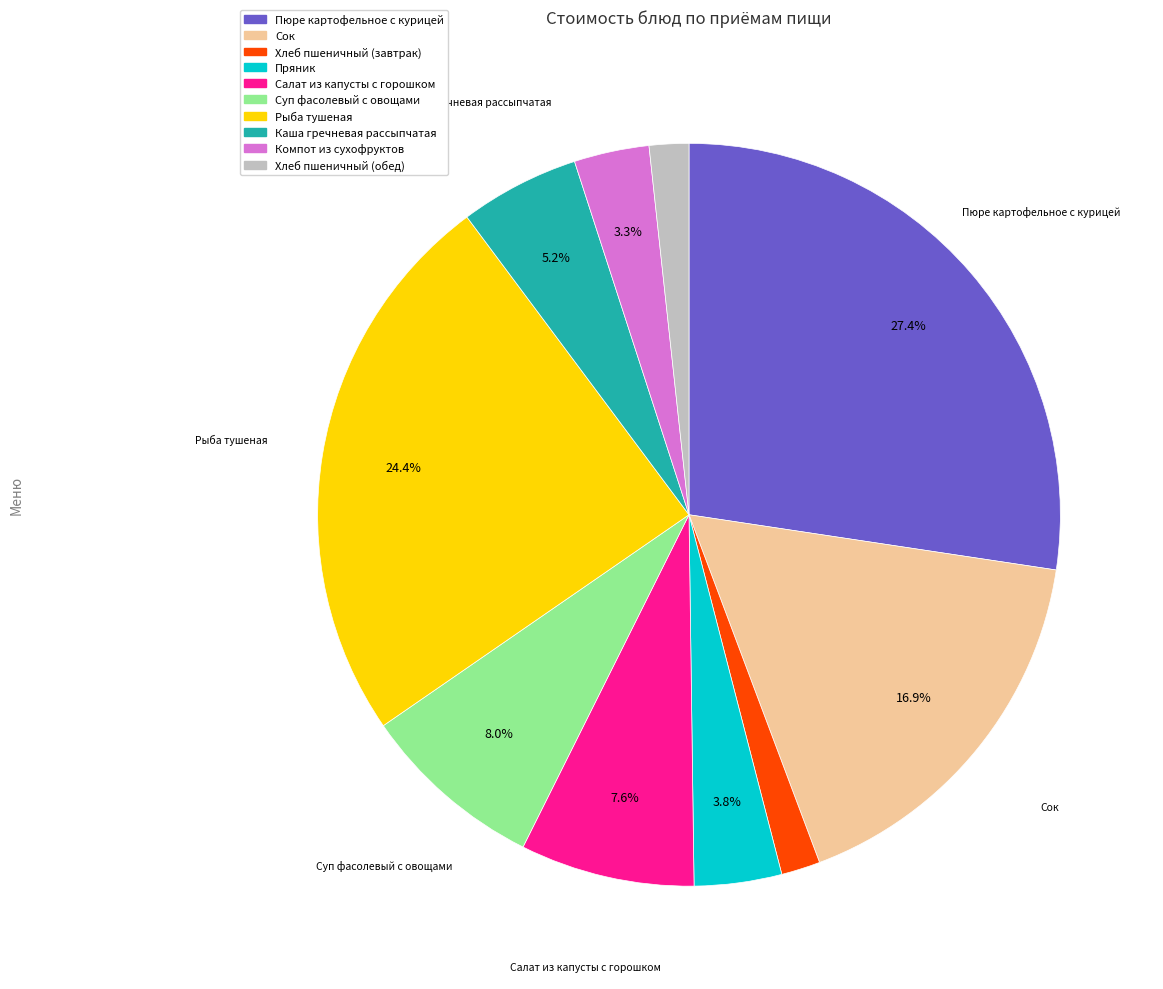

Does Суп фасолевый с овощами account for over 50% of the chart?

No